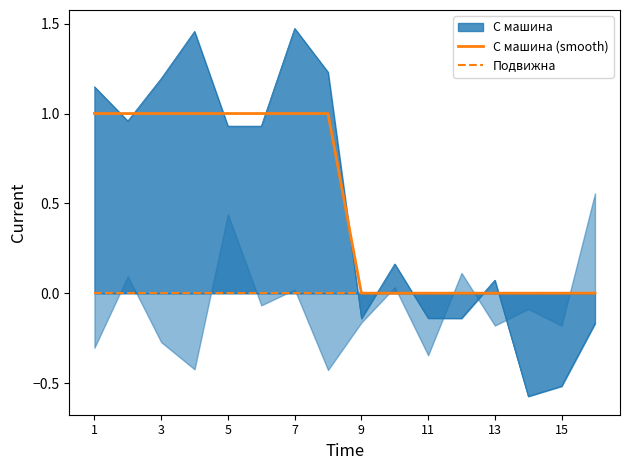

What is the difference between the highest and lowest values at 1?

1